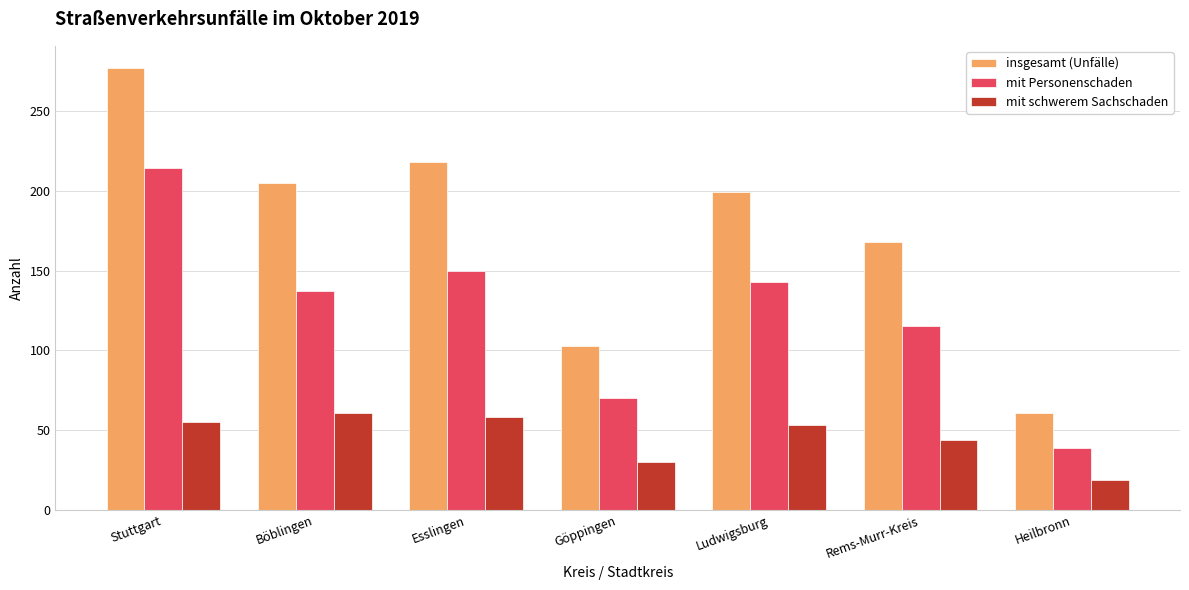

How many values in the mit schwerem Sachschaden series are below 53?

3